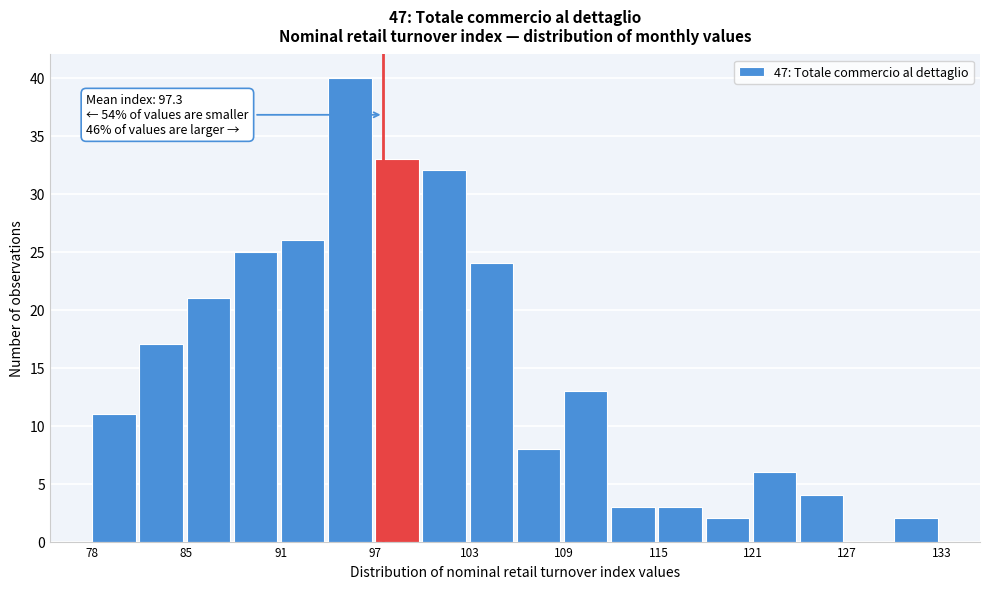

Read against the x-axis, roughly where is the centre of the tallest bar?

95